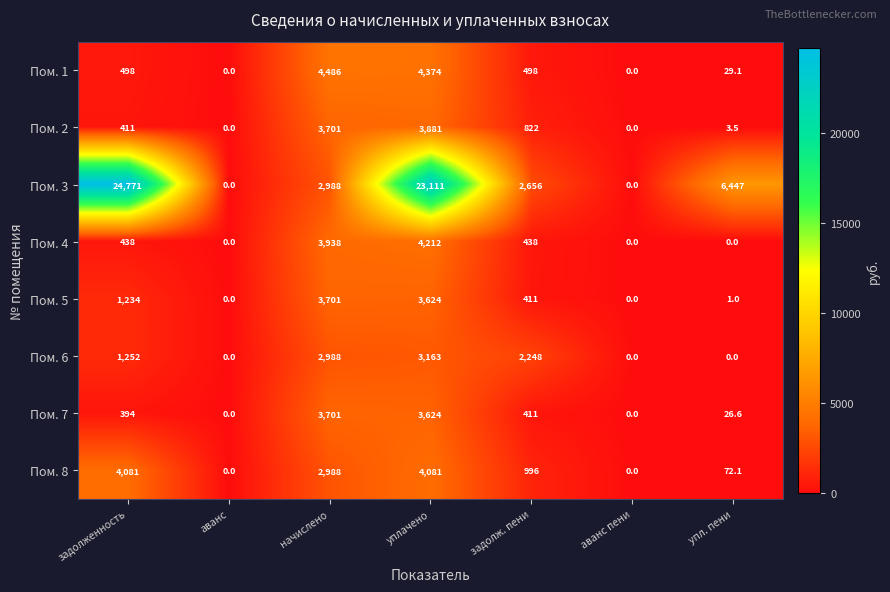

Is the value of Пом. 5 at упл. пени greater than the value of Пом. 7 at аванс?

Yes